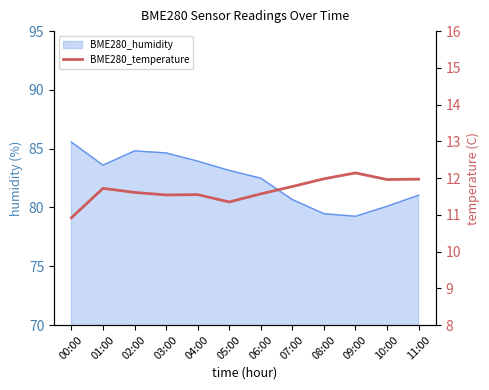

Where does the data first go above 11?

01:00